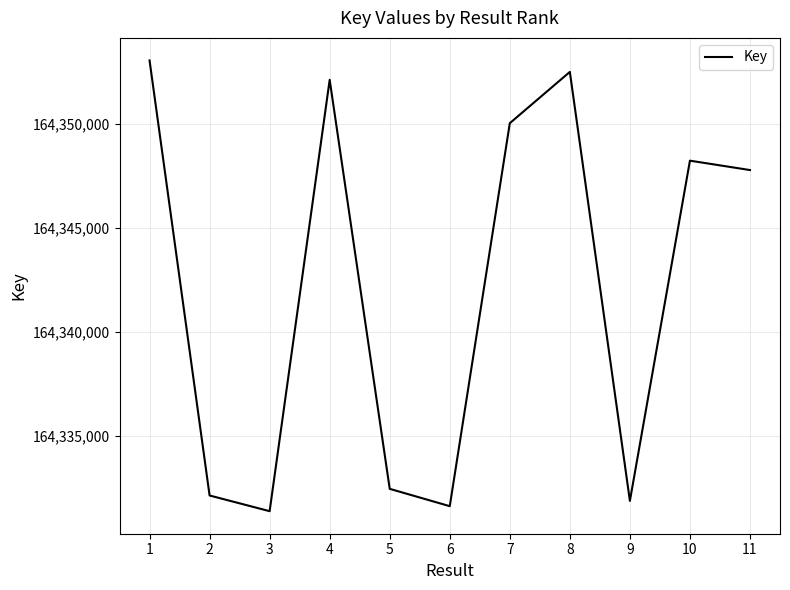

Reading left to right, transcribe all the data shown in this chart.

1=164353030	2=164332159	3=164331406	4=164352098	5=164332478	6=164331646	7=164350019	8=164352479	9=164331901	10=164348221	11=164347771